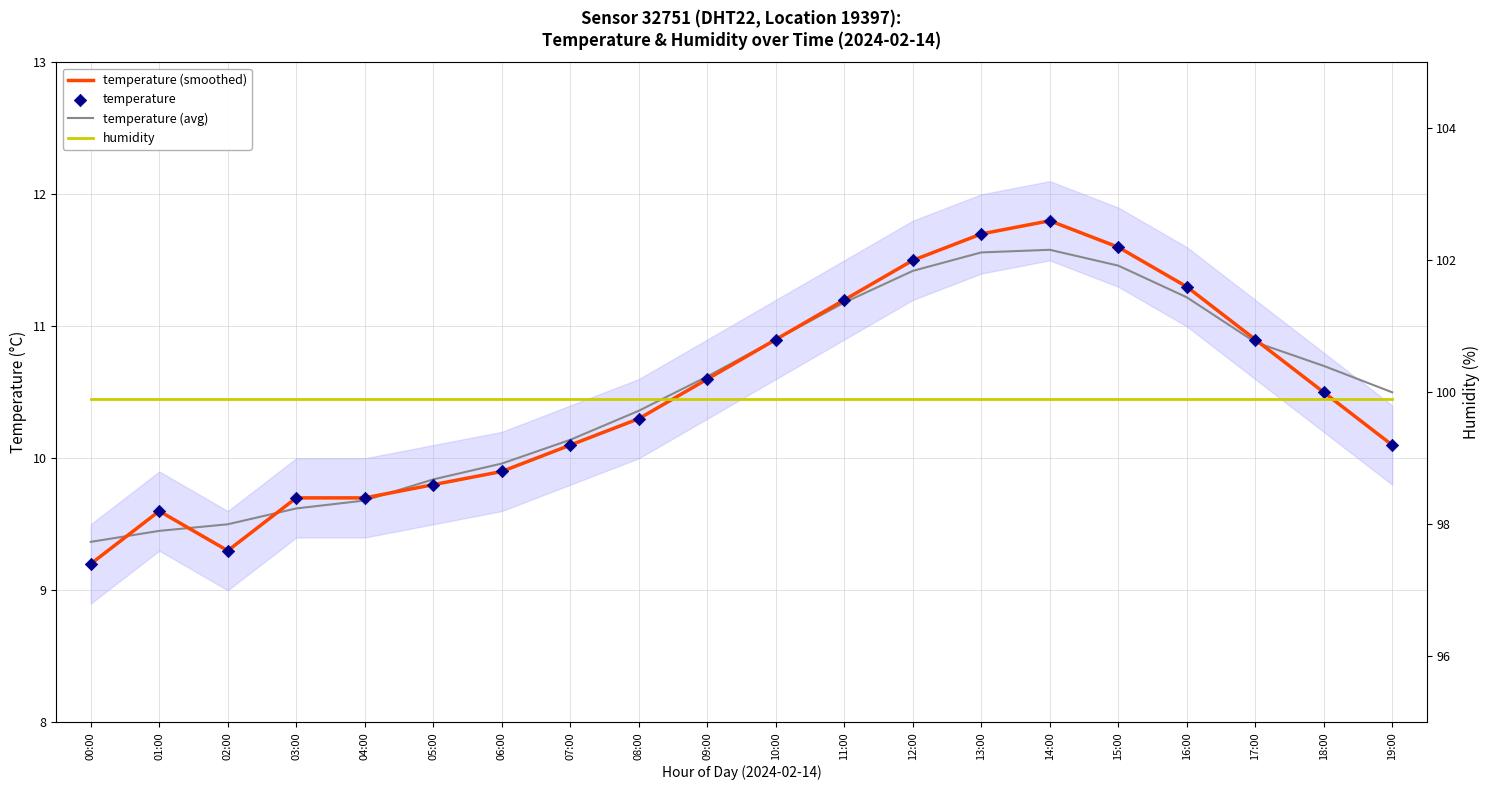

What are all the series names shown in the legend?

temperature (smoothed), temperature (avg), temperature, humidity